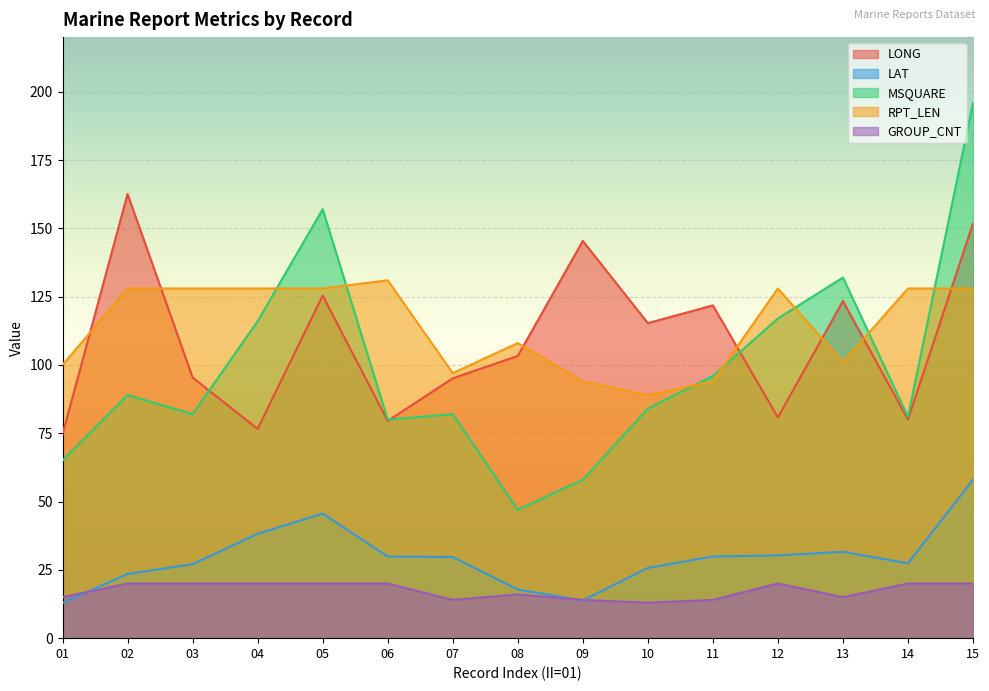

What is the value of the MSQUARE point at the 7th from the left?

82.0